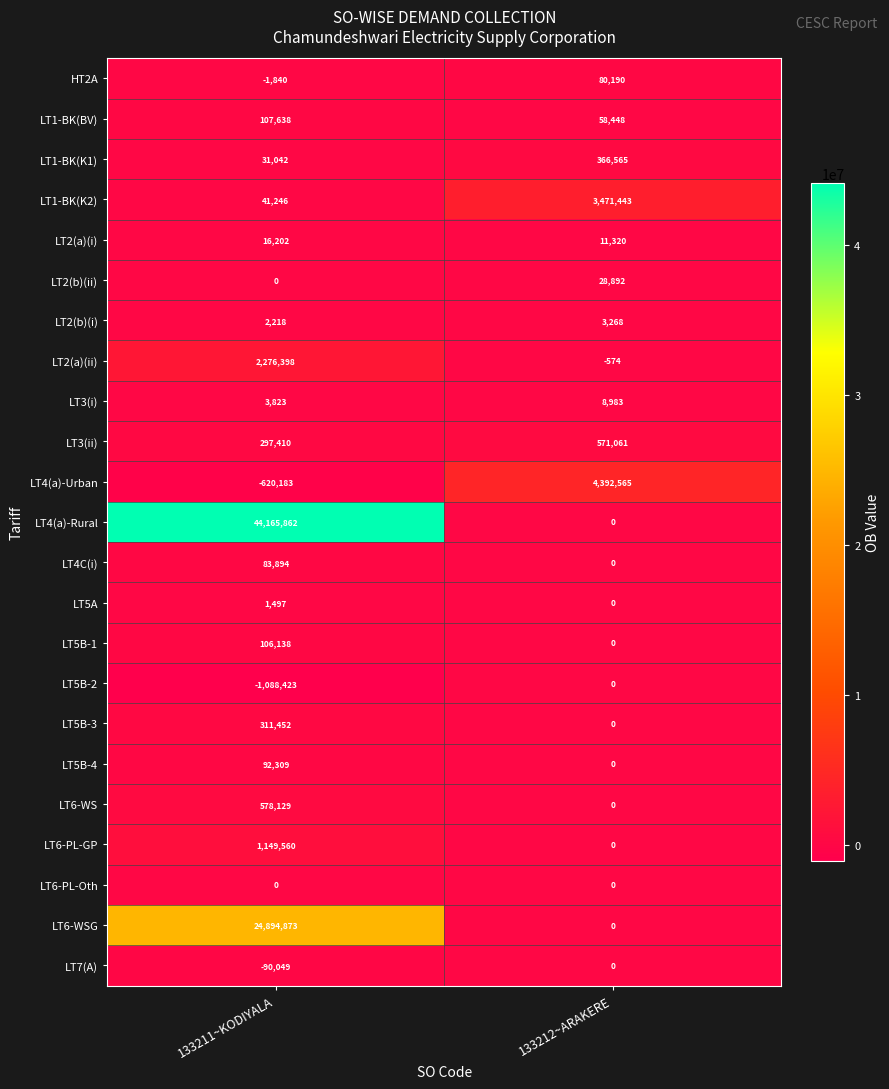

Count the number of data series in this chart.

23